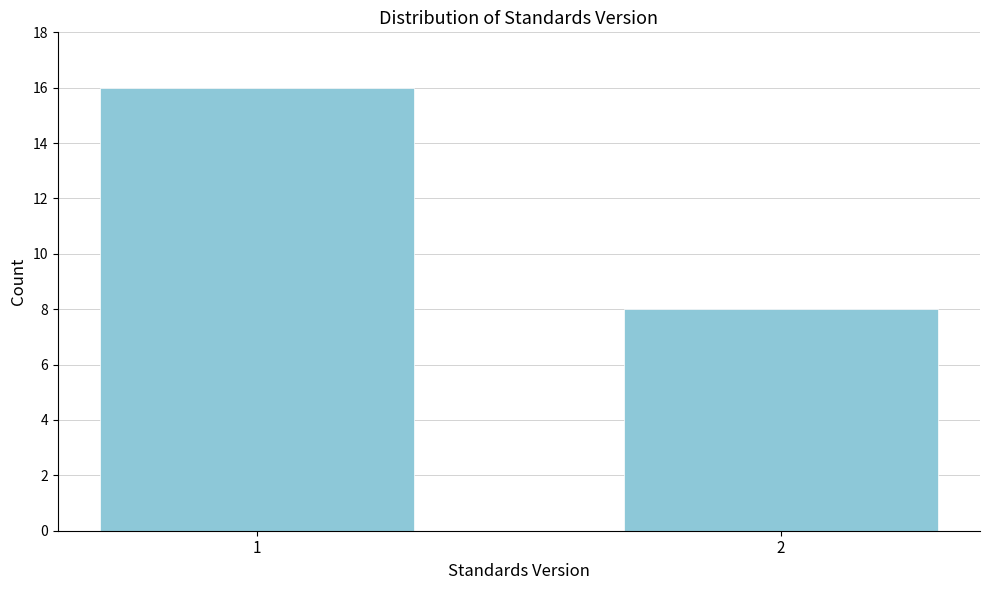

Reading right to left, what are all the values shown in this chart?

8	16